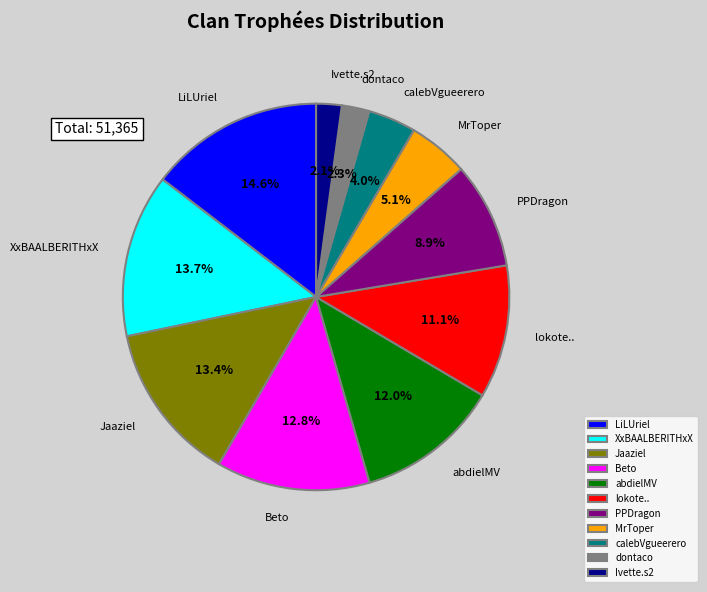

Is it true that XxBAALBERITHxX is 3% of the pie?

False